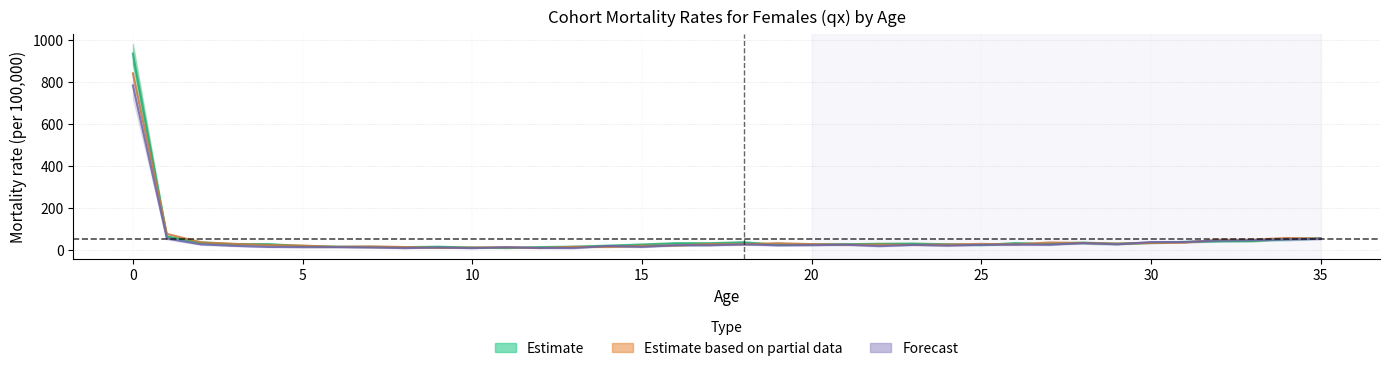

Read the value at 17.

32.1